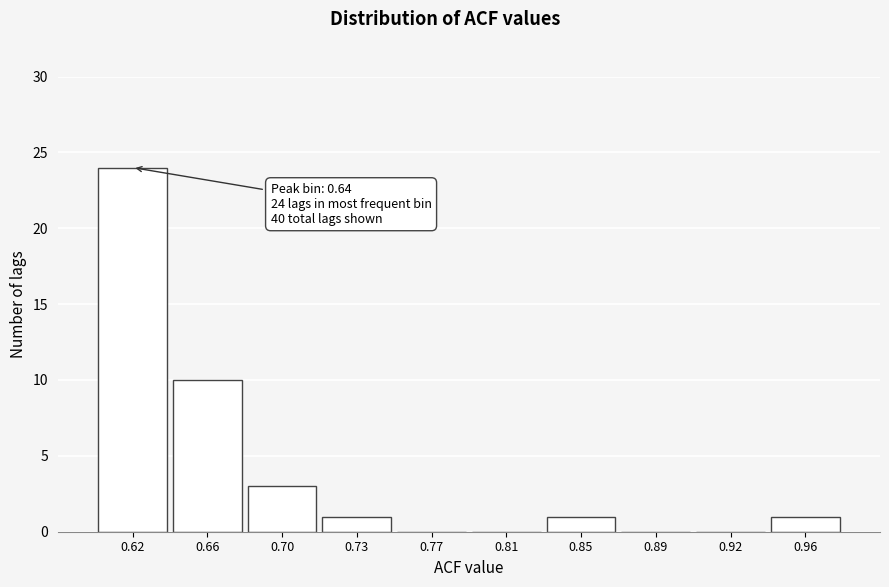

Reading left to right, transcribe all the data shown in this chart.

0.62=24	0.66=10	0.70=3	0.73=1	0.77=0	0.81=0	0.85=1	0.89=0	0.92=0	0.96=1